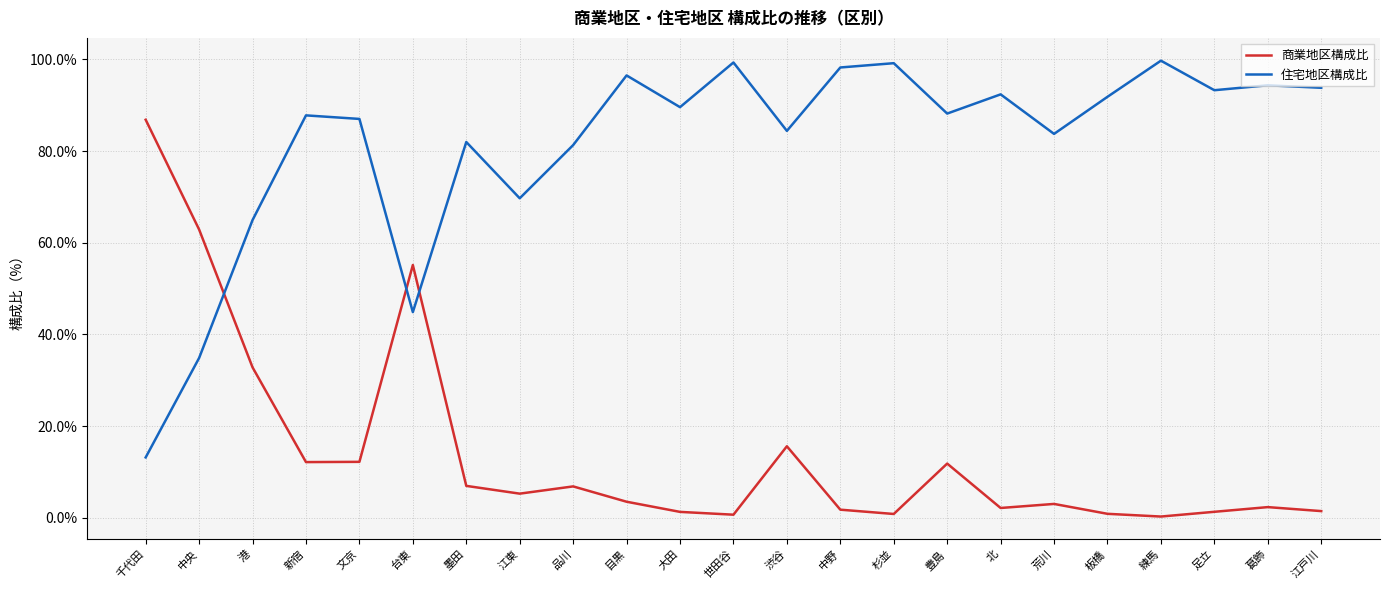

What position from the right is 台東?

18